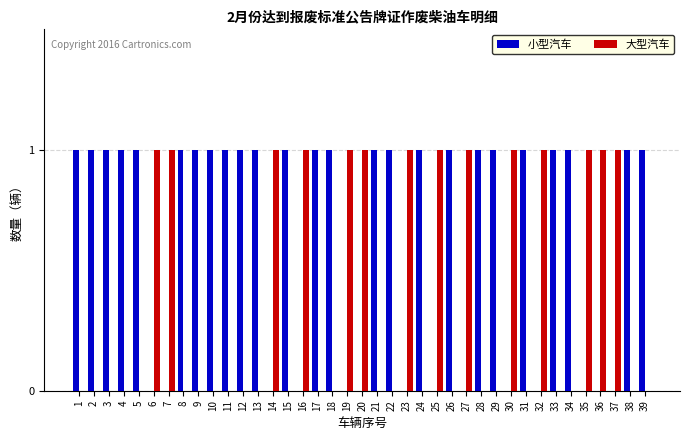

What is the total value across all series at 4?

1